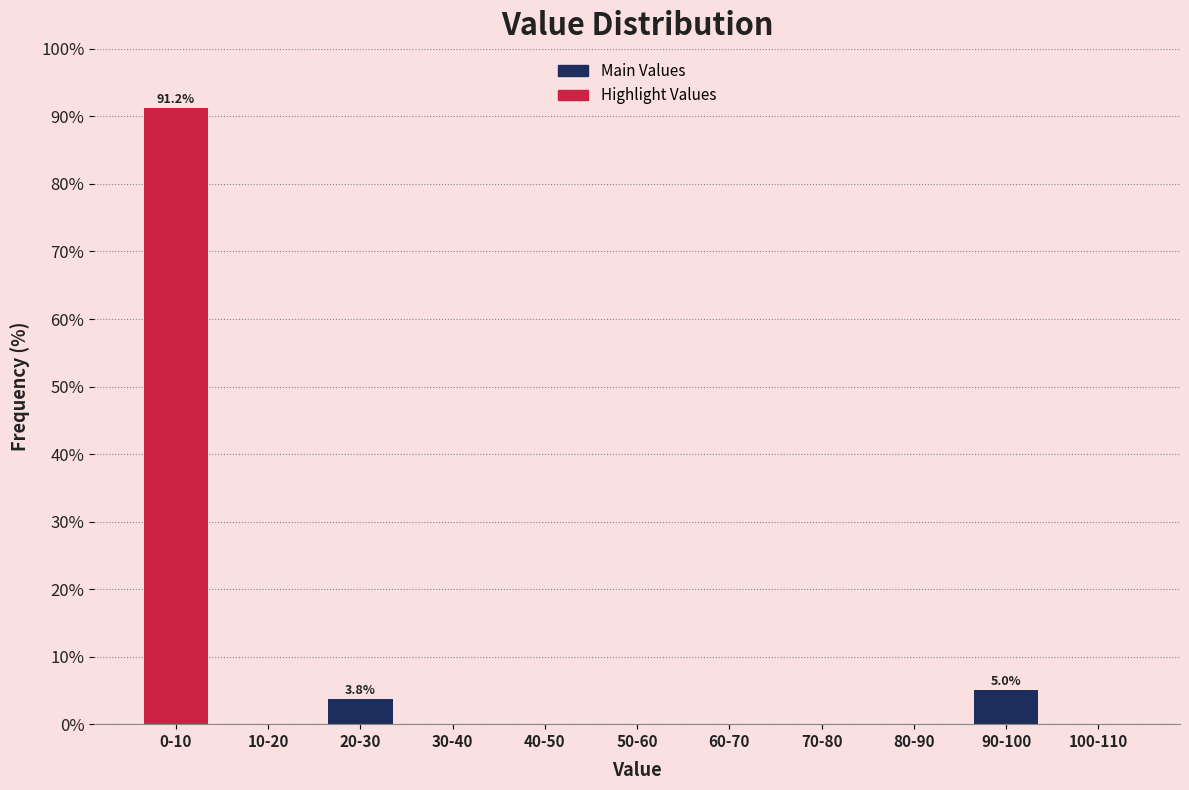

What is the sum of all values?

100.0